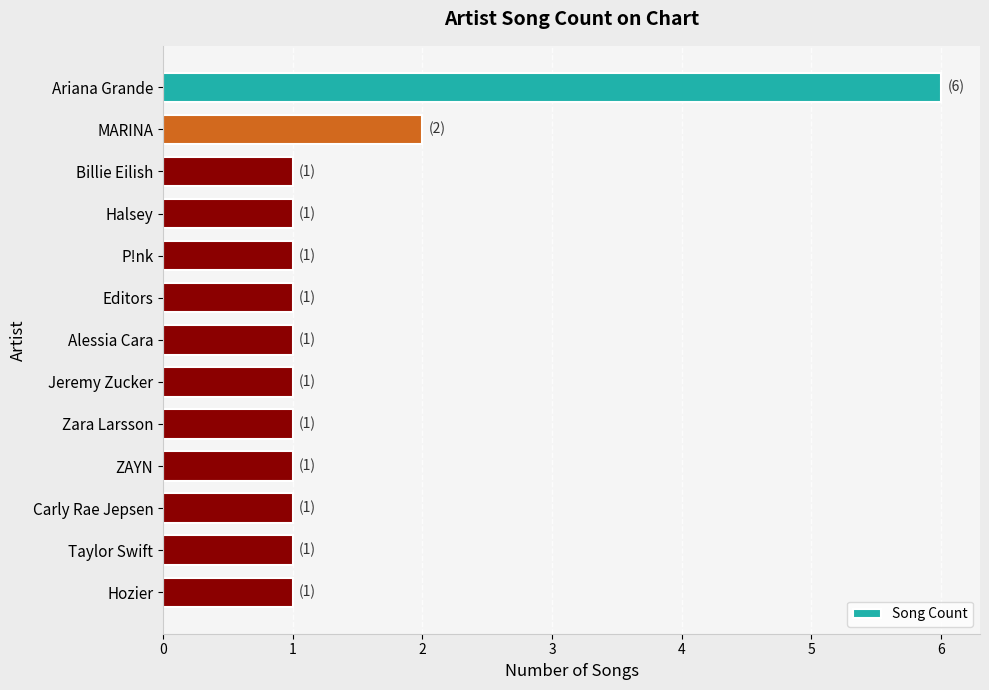

What is the sum of all values?

19